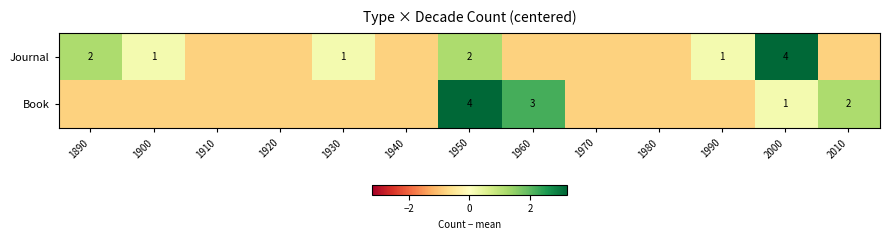

Is the value of Book at 1960 greater than the value of Journal at 1890?

Yes